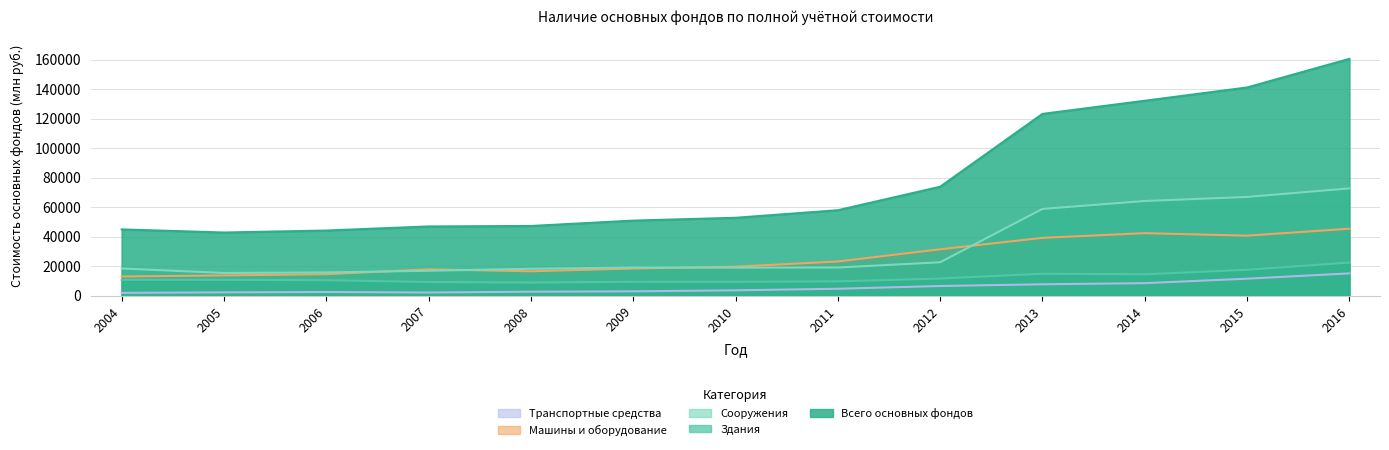

Which series has the largest range (max minus min)?

Всего основных фондов